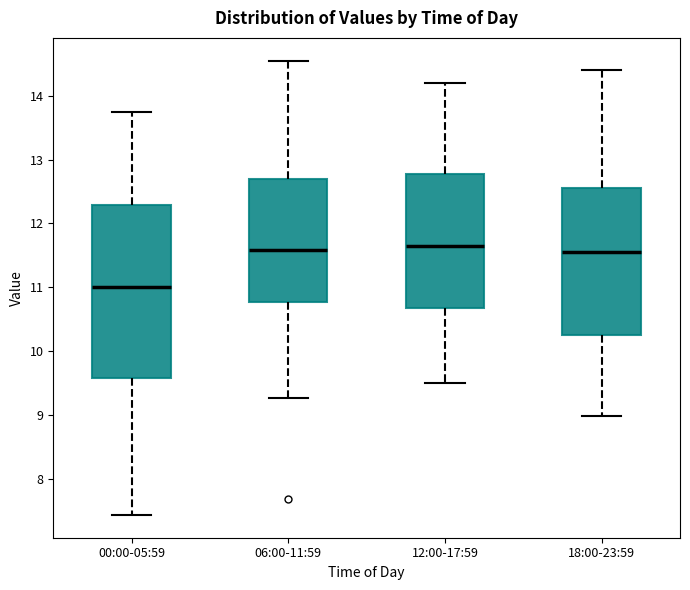

Which box has the lowest median line?

00:00-05:59